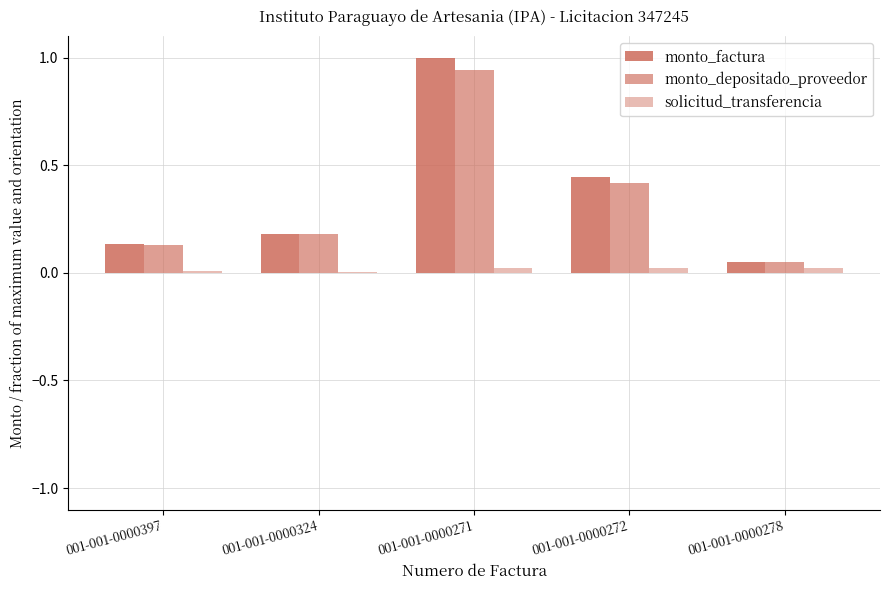

How many distinct data groups are displayed?

3